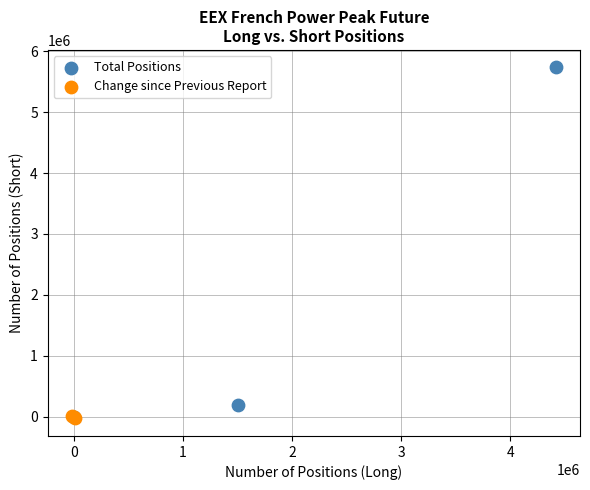

Which series has the widest spread of Y values?

Total Positions